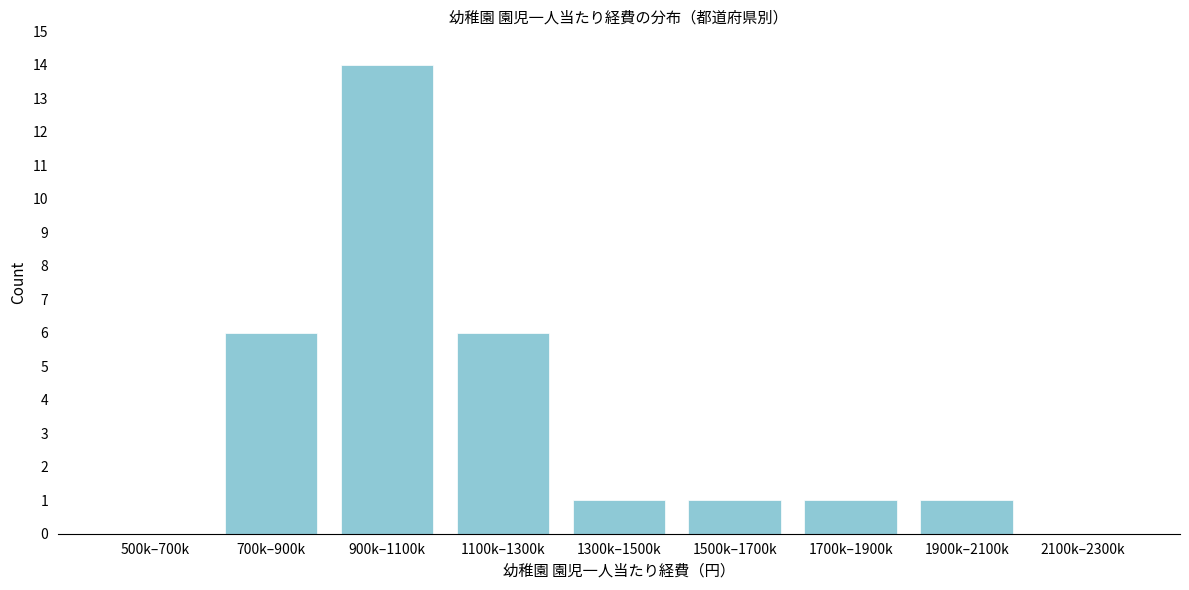

Reading left to right, extract all data points from this chart.

500k–700k=0	700k–900k=6	900k–1100k=14	1100k–1300k=6	1300k–1500k=1	1500k–1700k=1	1700k–1900k=1	1900k–2100k=1	2100k–2300k=0